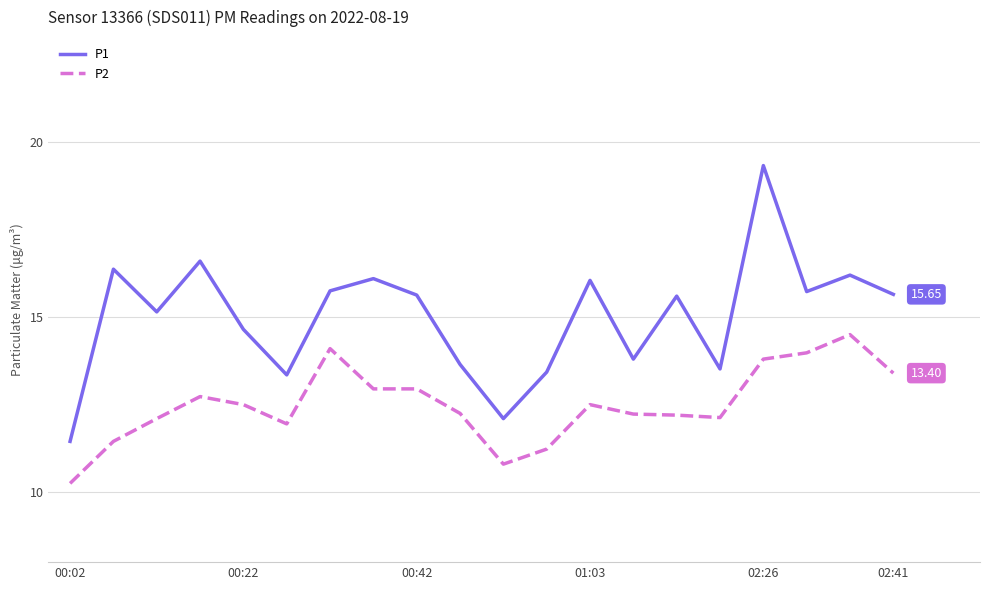

Does the chart have visible grid lines?

Yes